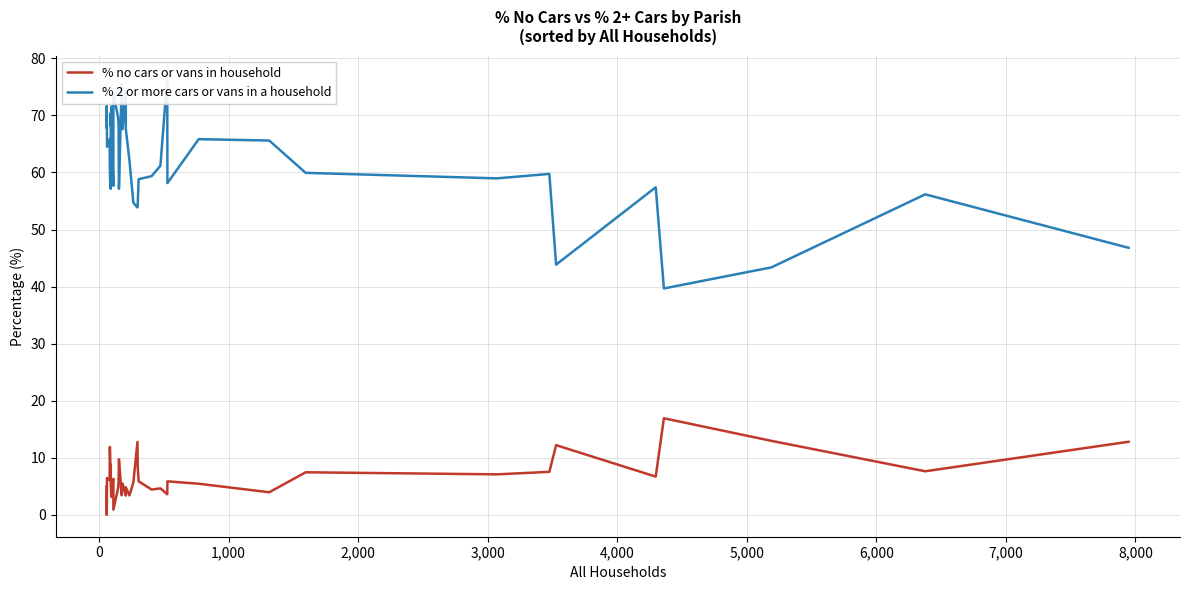

Does the chart have visible grid lines?

Yes